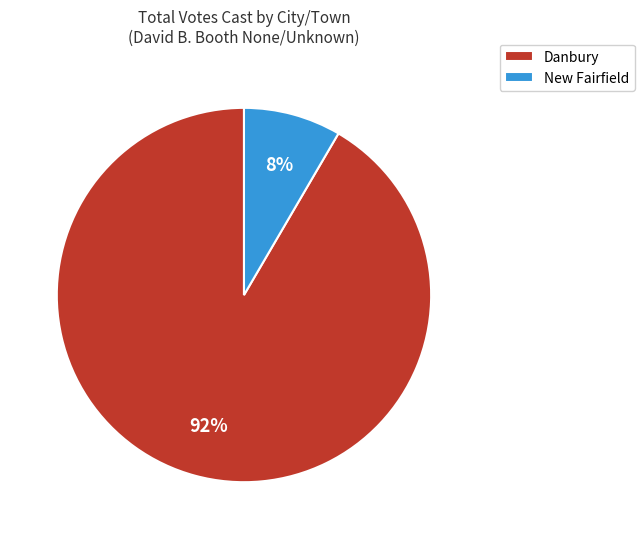

Between New Fairfield and Danbury, which is larger?

Danbury